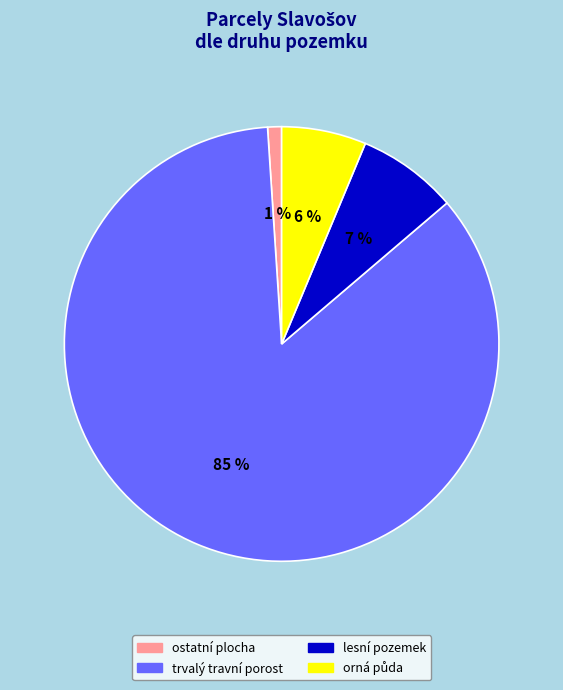

How many segments does this pie chart have?

4